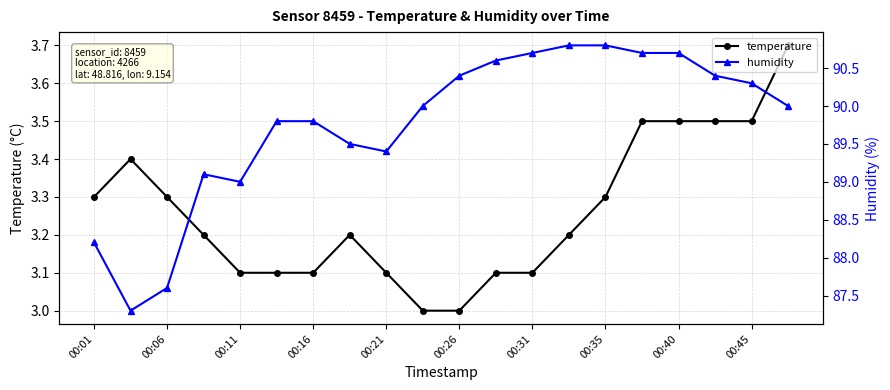

How many data points in humidity are above 90?

9